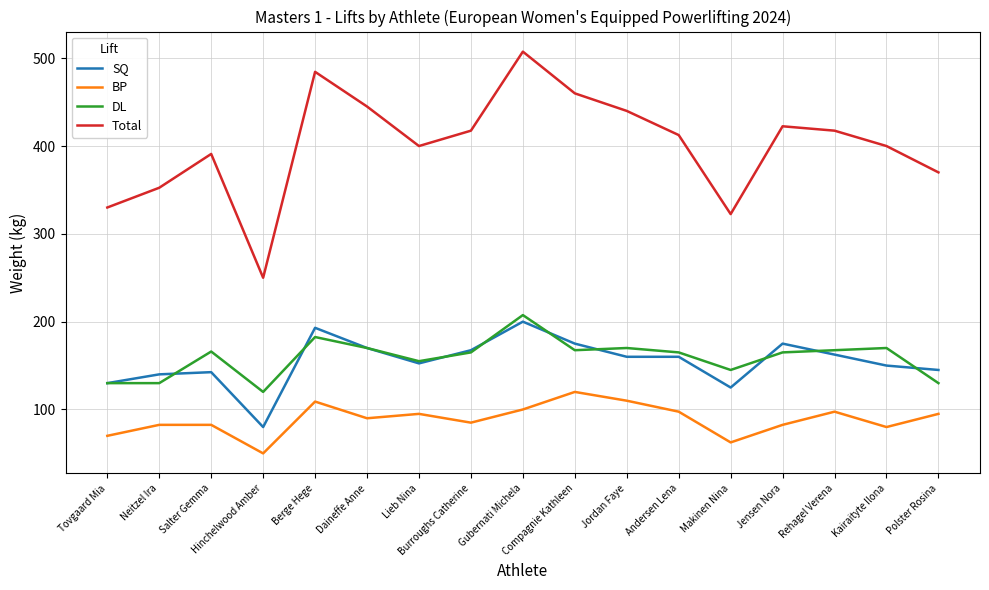

What is the highest value of the BP series?

120.0